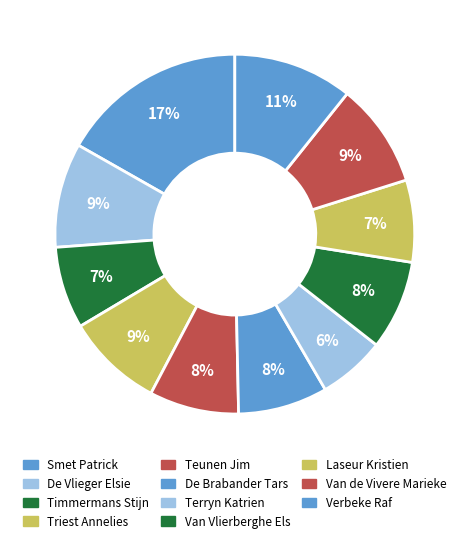

Which slice is the smallest?

Terryn Katrien